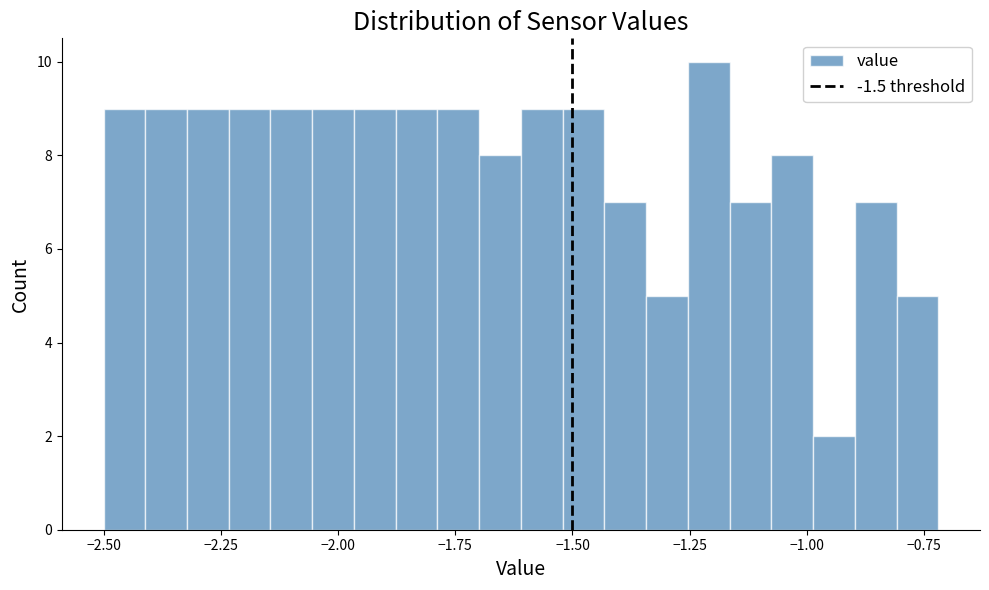

Read against the x-axis, roughly where is the centre of the tallest bar?

-1.20